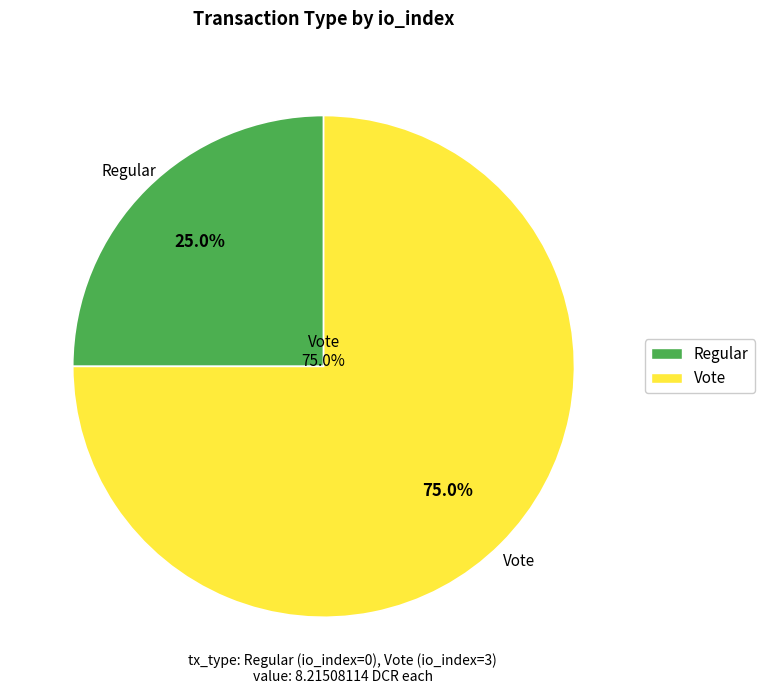

What is the change in value from Regular to Vote?

+3